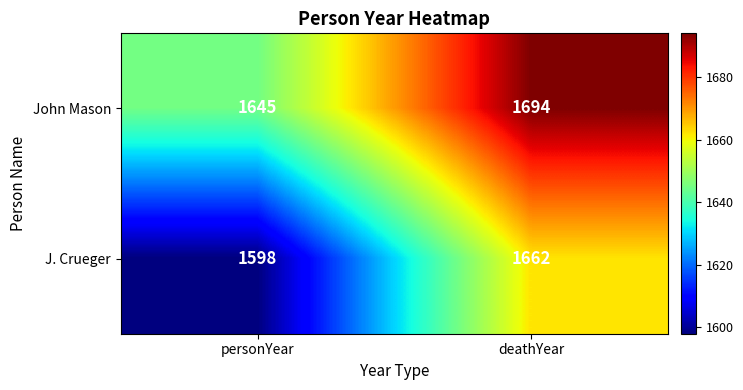

At which category does the chart reach its minimum across all series?

personYear